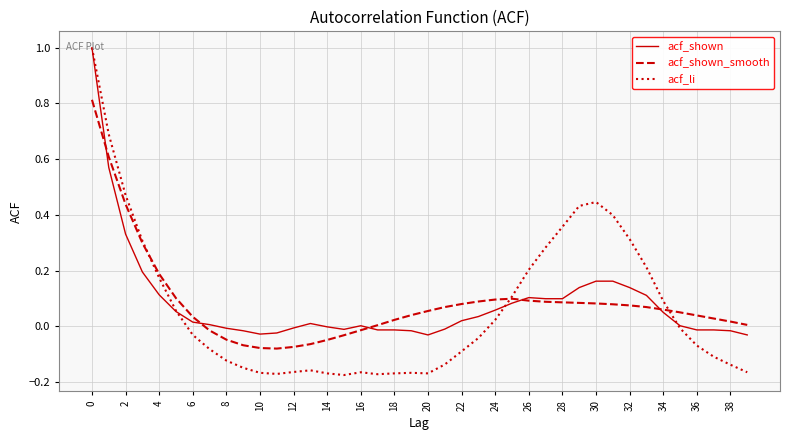

Which series has the largest range (max minus min)?

acf_li